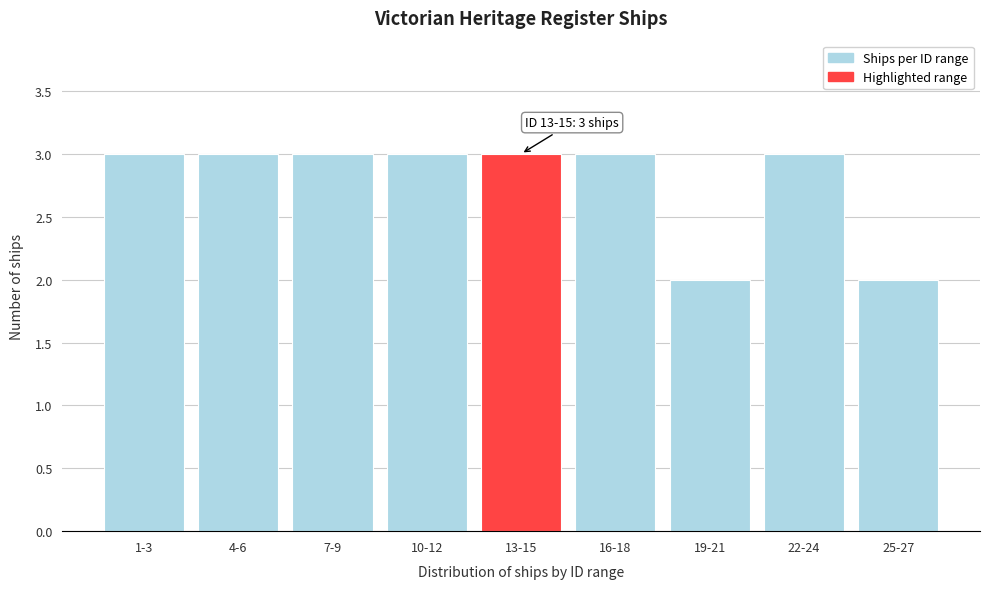

Reading left to right, what are all the values shown in this chart?

3	3	3	3	3	3	2	3	2